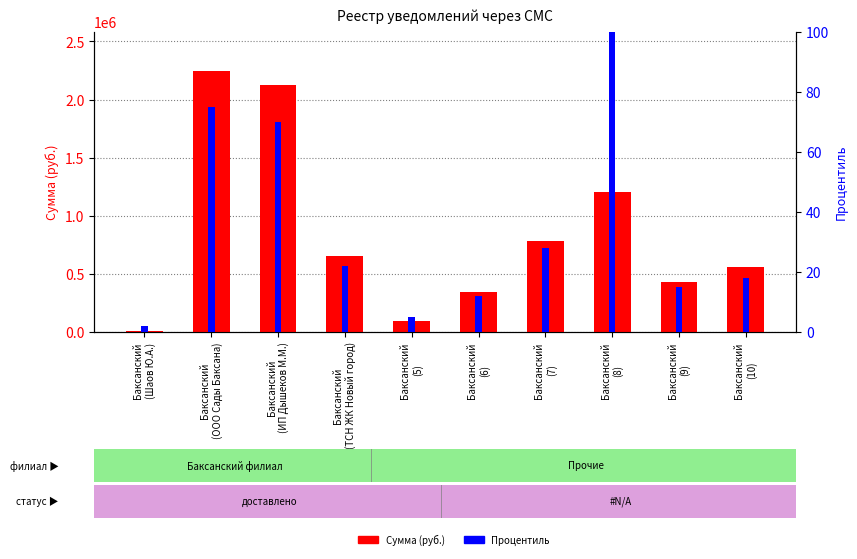

How many bars are there in total?

20